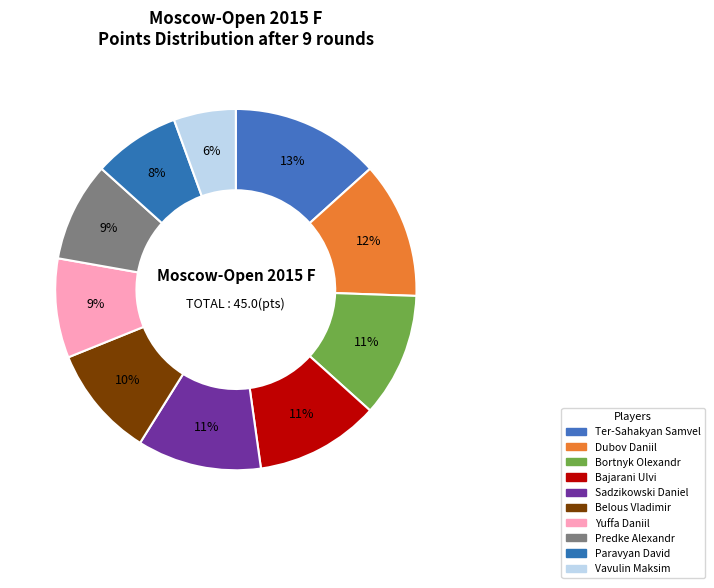

Is there a majority slice in this chart?

No